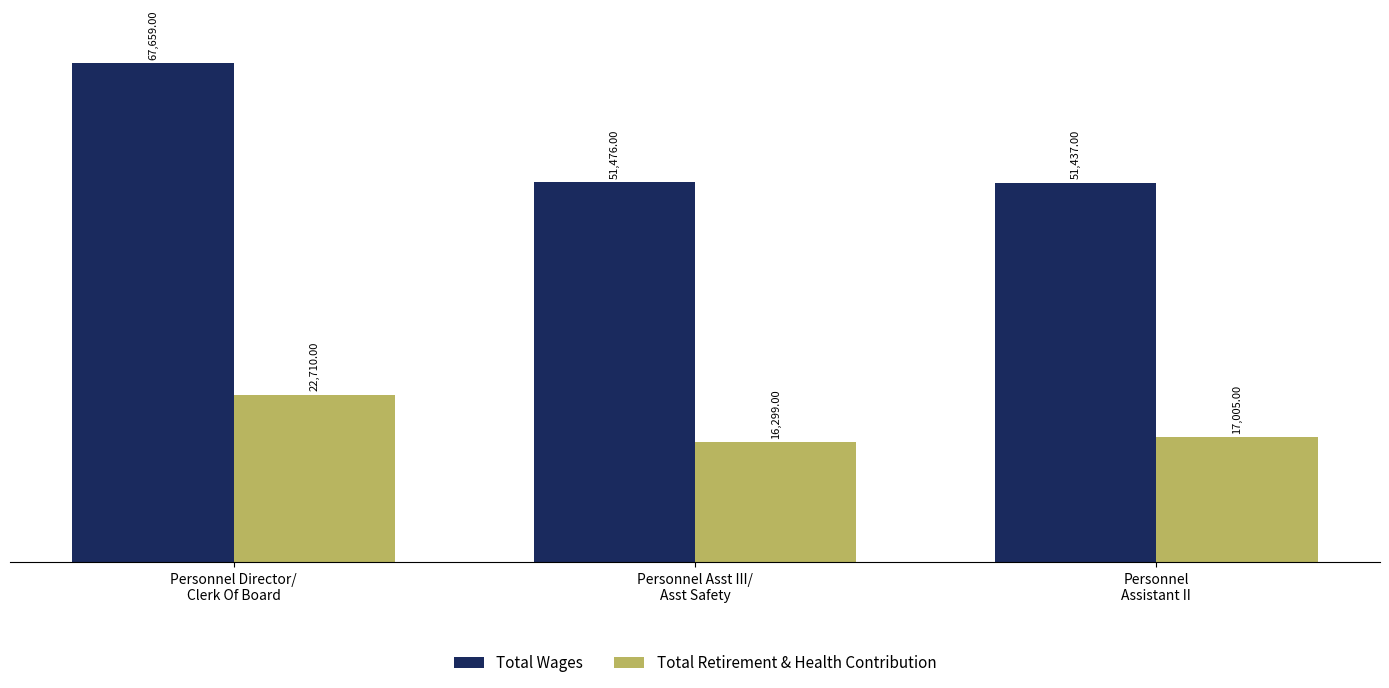

What are all the series names shown in the legend?

Total Wages, Total Retirement & Health Contribution